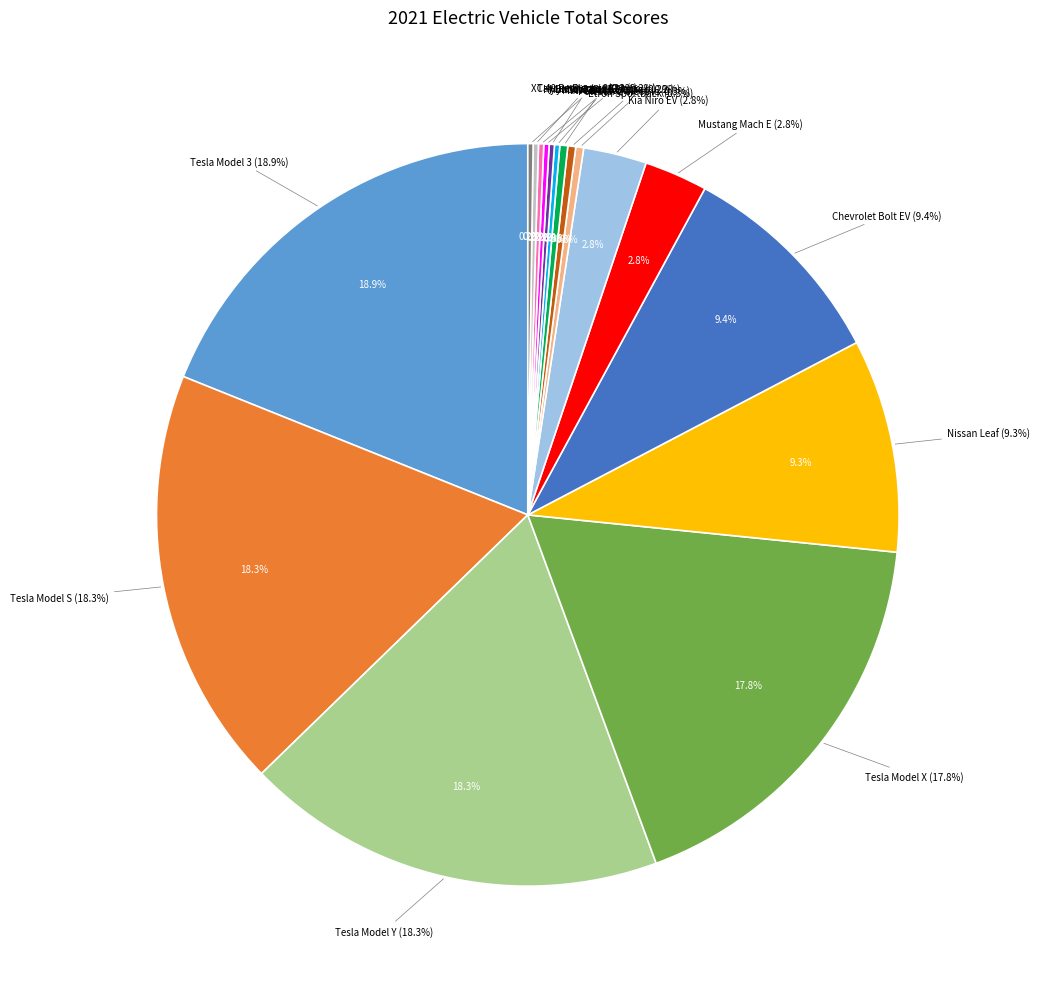

Is Etron Sportback the majority of the pie?

No